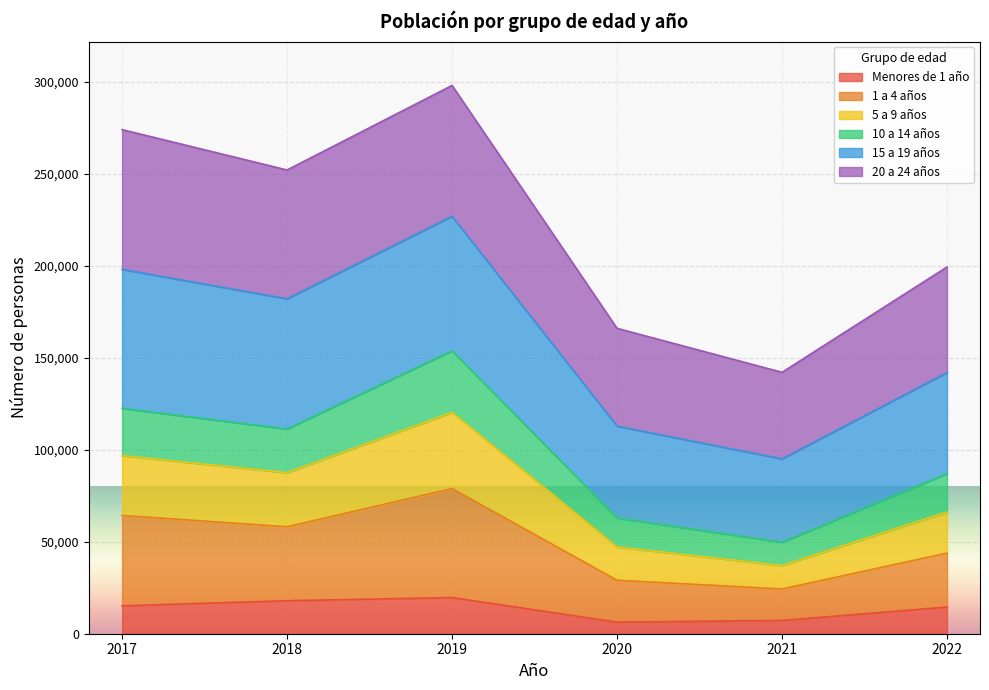

What is the minimum value shown in the chart?

6293